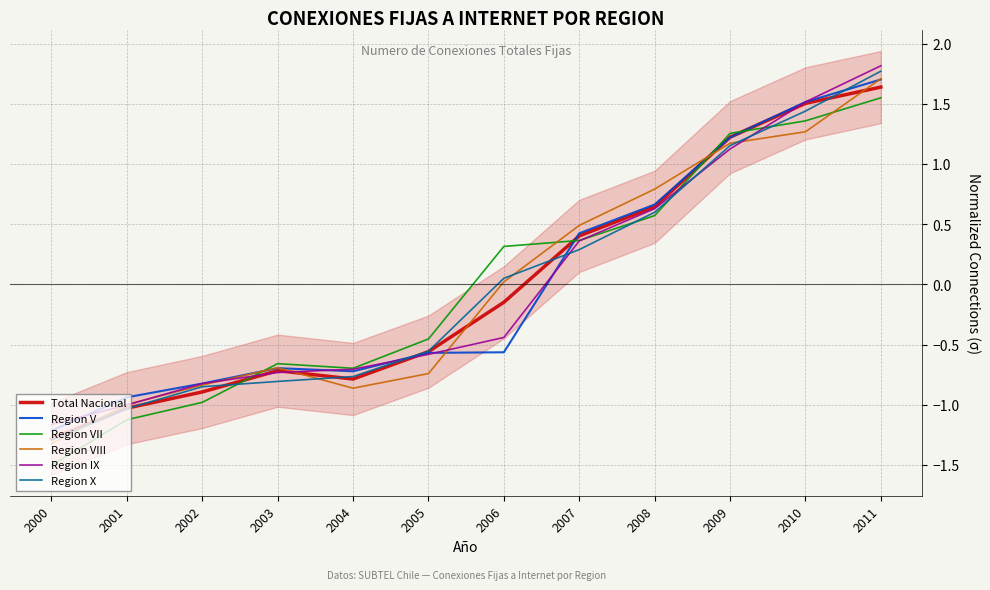

Which has a higher value, 2004 or 2008?

2008